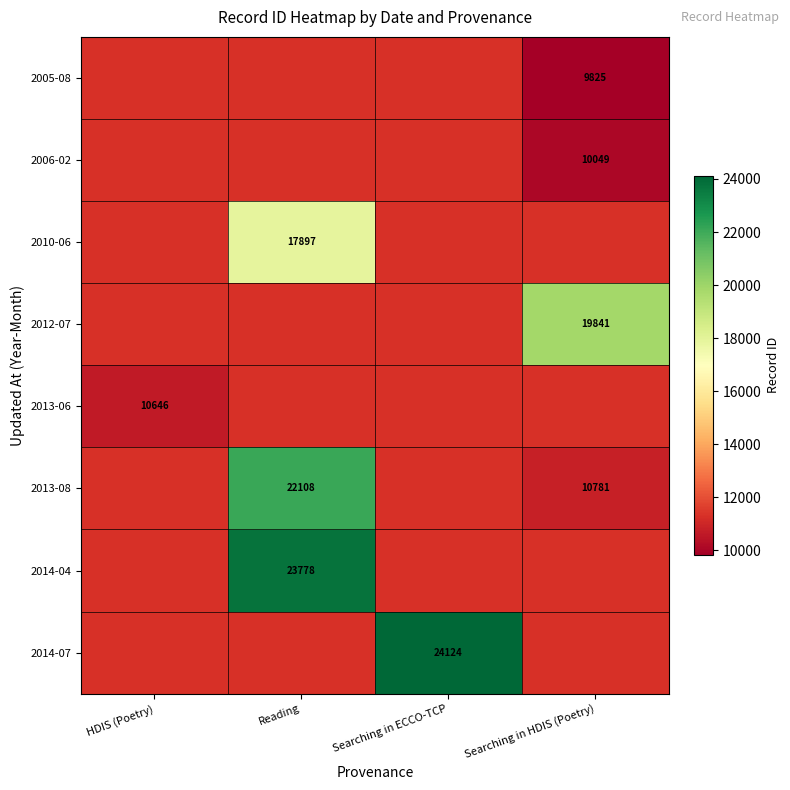

True or false: 2006-02 has a value of 10049 at Searching in HDIS (Poetry).

True